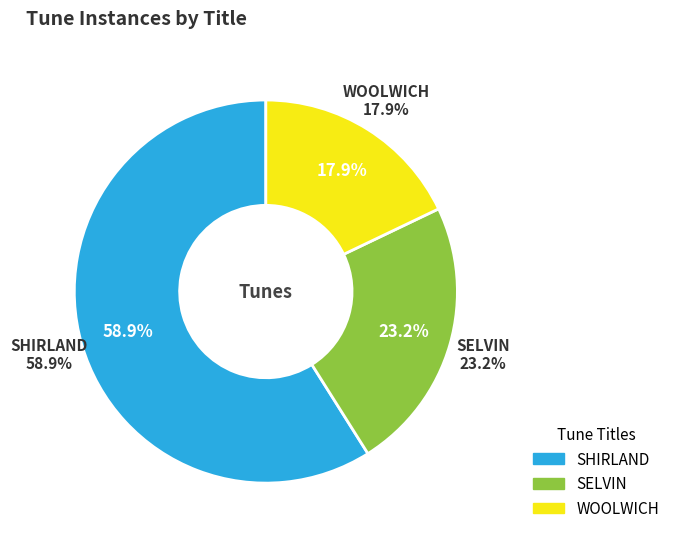

To the nearest percent, what is the difference between the largest and smallest slice percentages?

41%